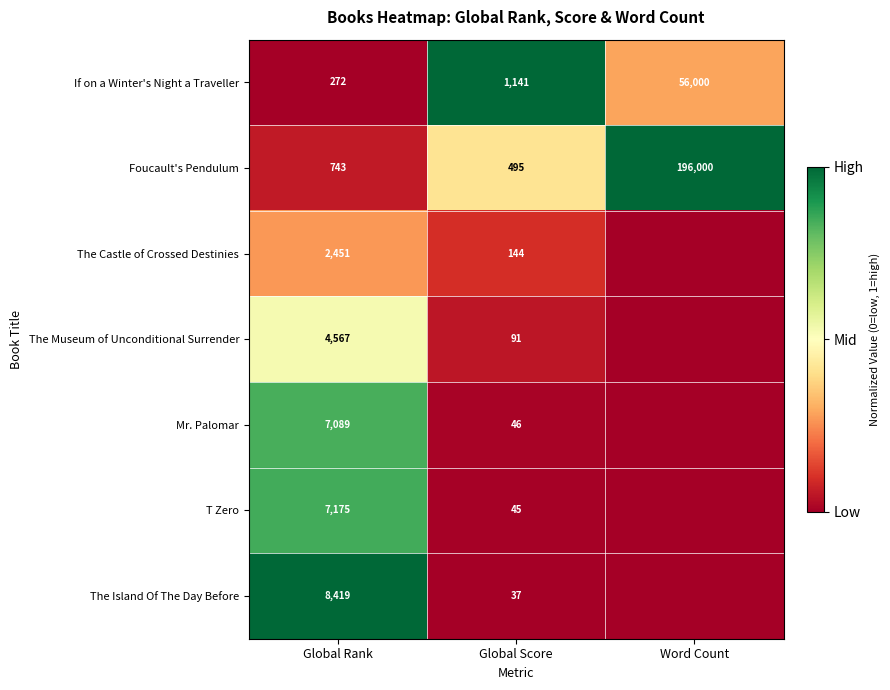

At which label does Foucault's Pendulum reach its minimum?

Global Score